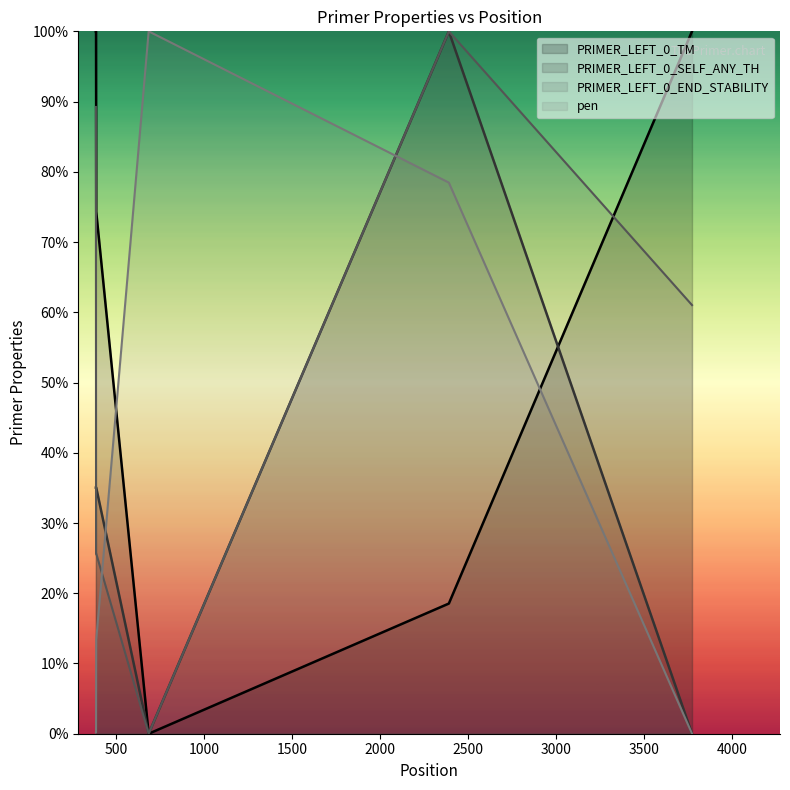

Count the number of categories in the chart.

6